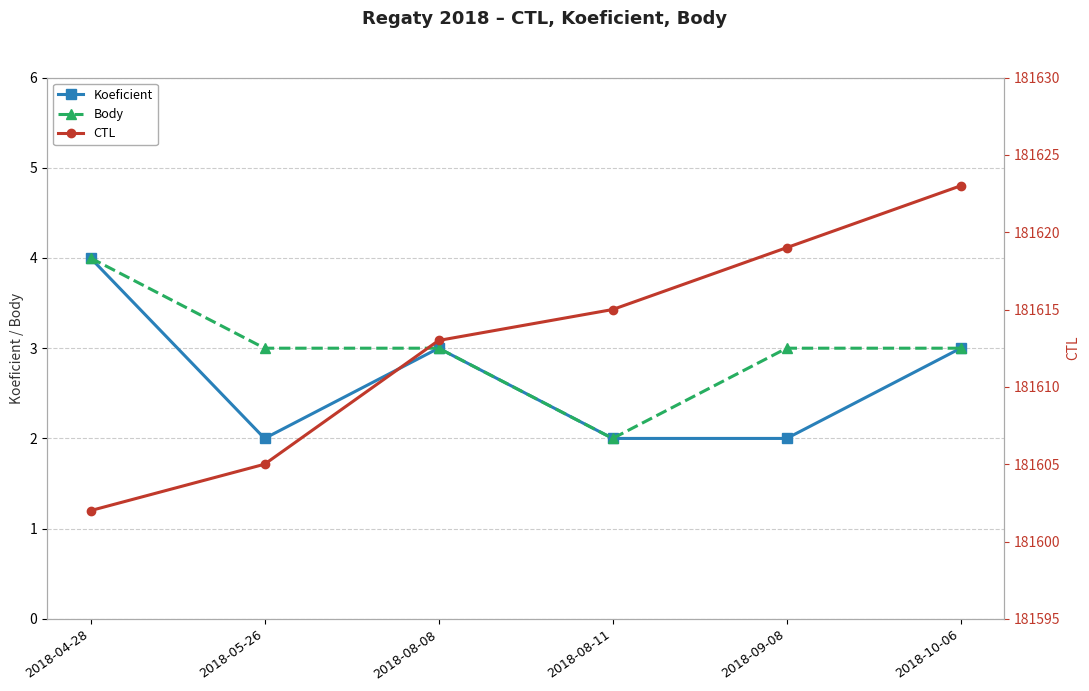

What is the label of the 5th point from the right?

2018-05-26